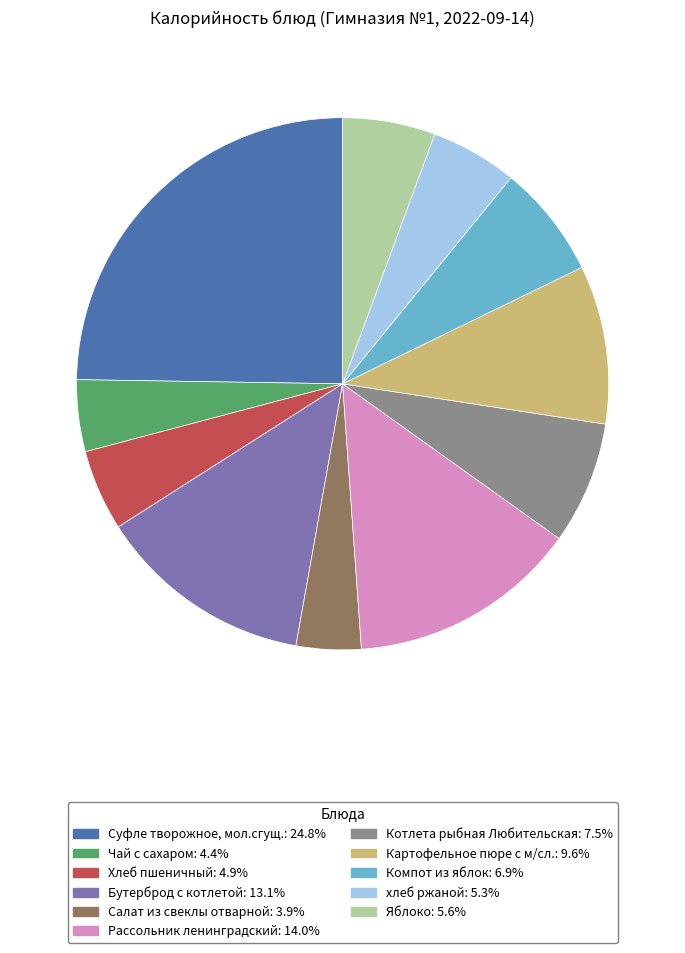

What is the largest slice in the pie chart?

Суфле творожное, мол.сгущ.